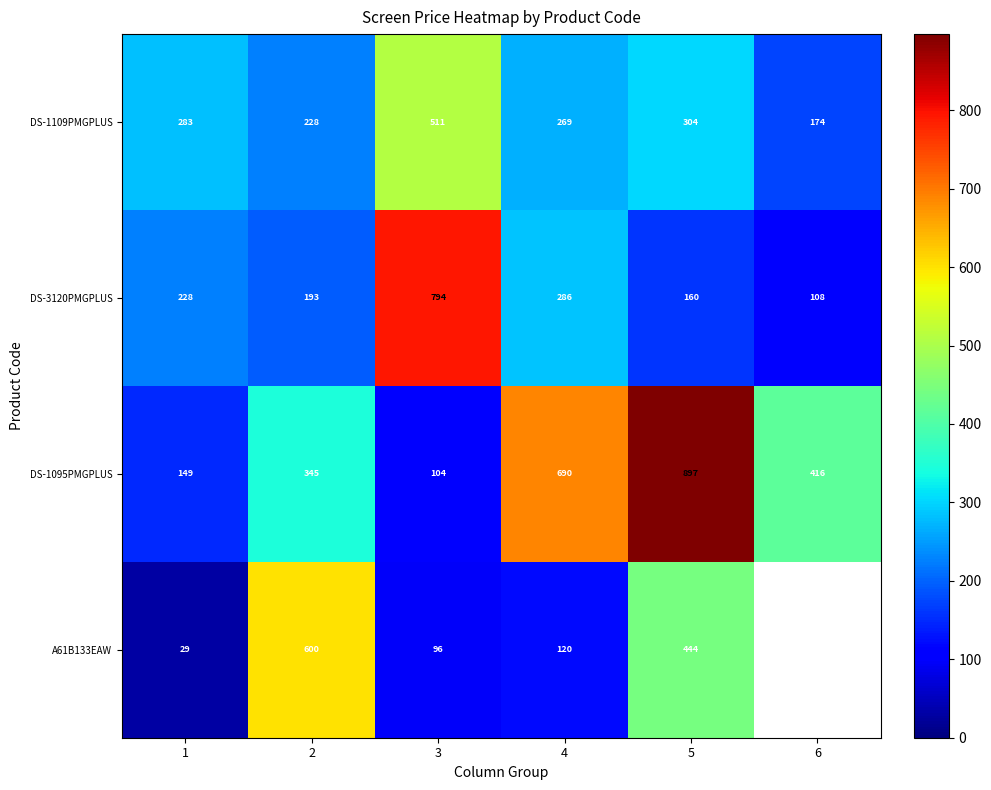

True or false: A61B133EAW has a value of 183.1 at 4.

False